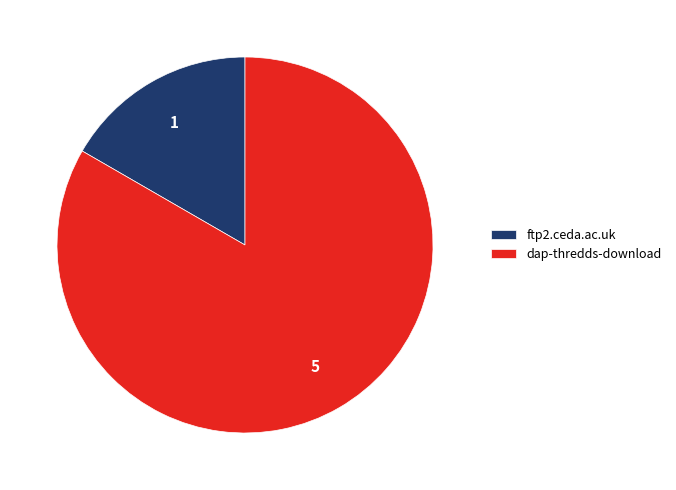

Rank the categories by value from highest to lowest.

dap-thredds-download, ftp2.ceda.ac.uk